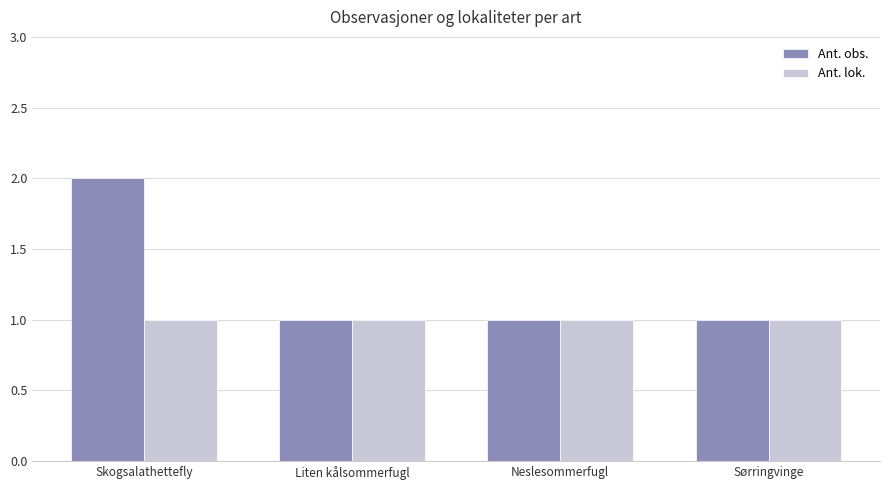

What is the sum of all Ant. lok. values?

4